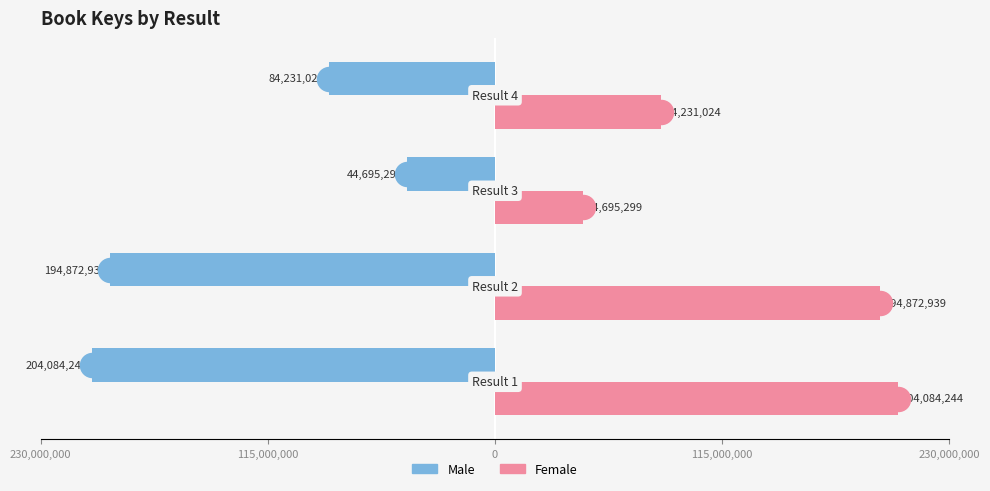

Which series has the widest spread of Y values?

Male